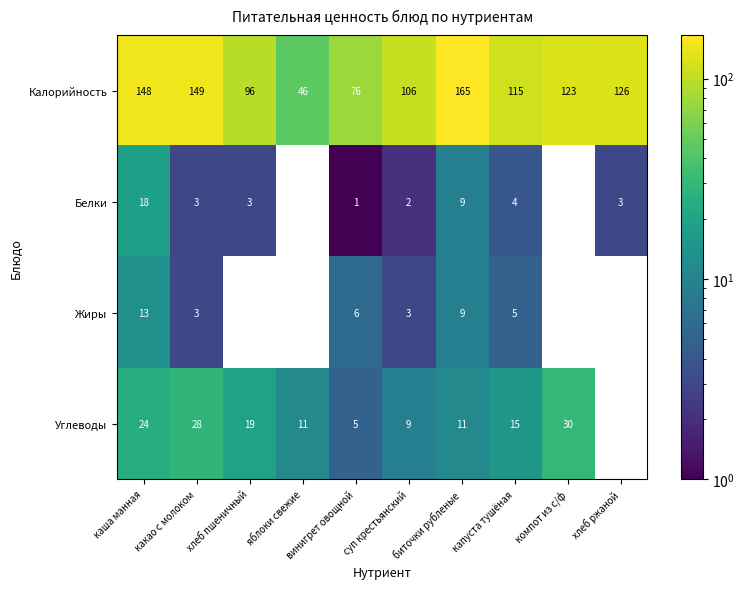

At which category is the sum across all series the highest?

каша манная